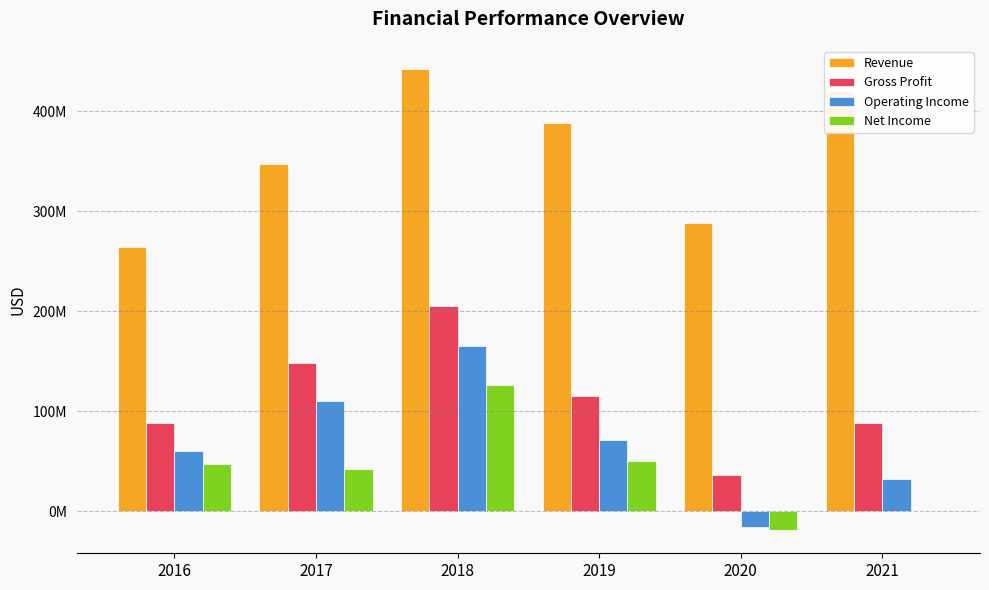

What is the approximate value of Gross Profit at 2020, to the nearest 50?

36800000